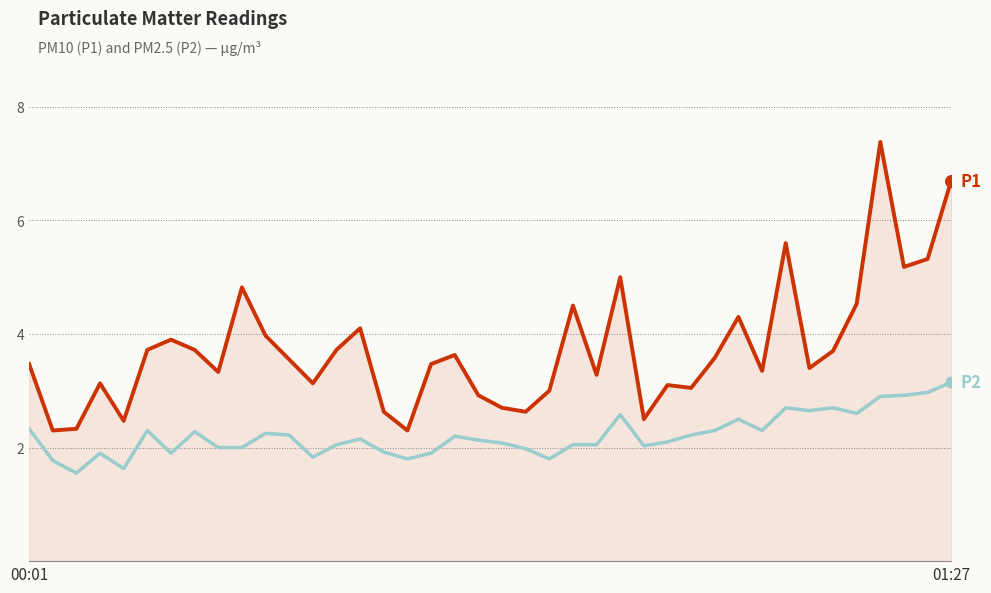

What is the greatest value displayed?

7.4